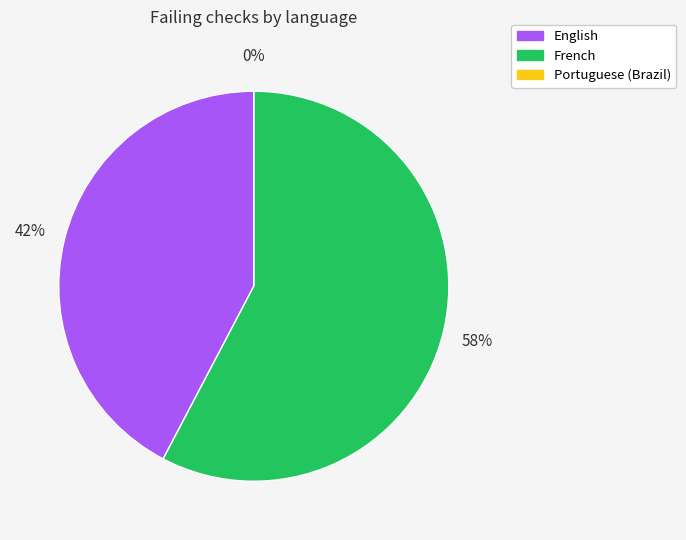

To the nearest percent, what is the combined percentage of French and Portuguese (Brazil)?

58%